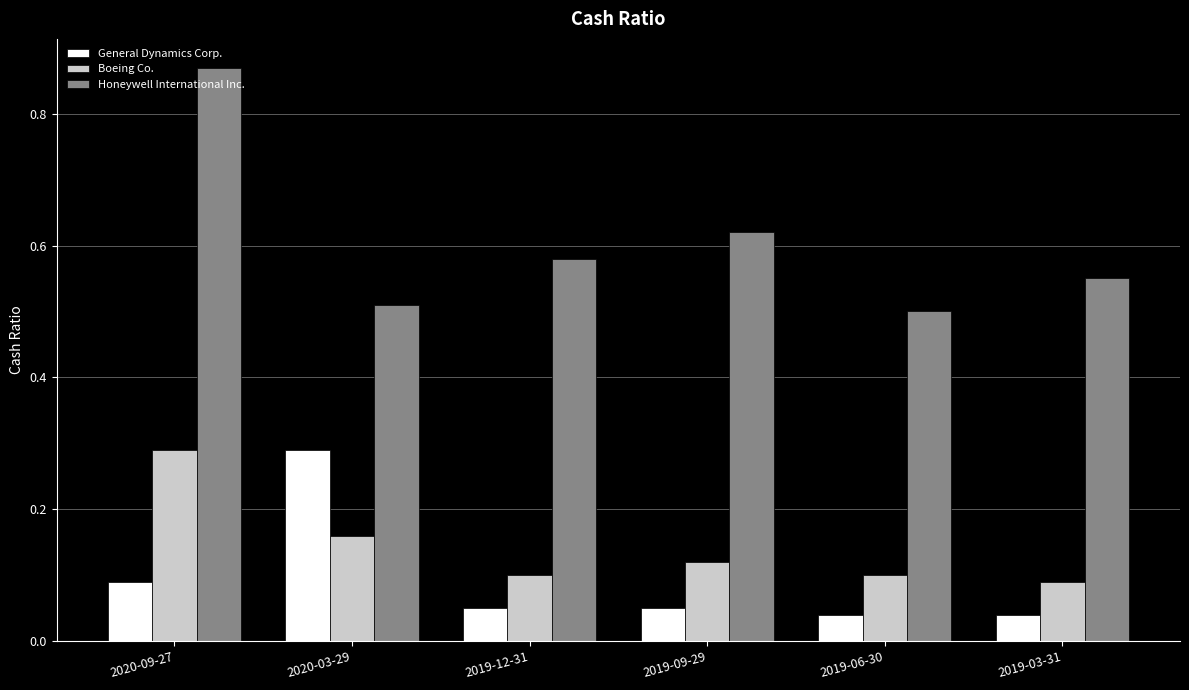

At how many categories does at least one series exceed 0?

6